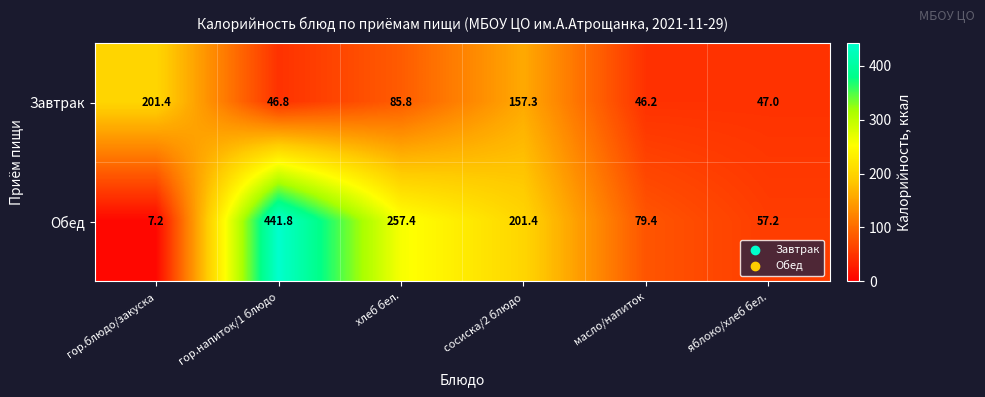

How many series are shown in this chart?

2